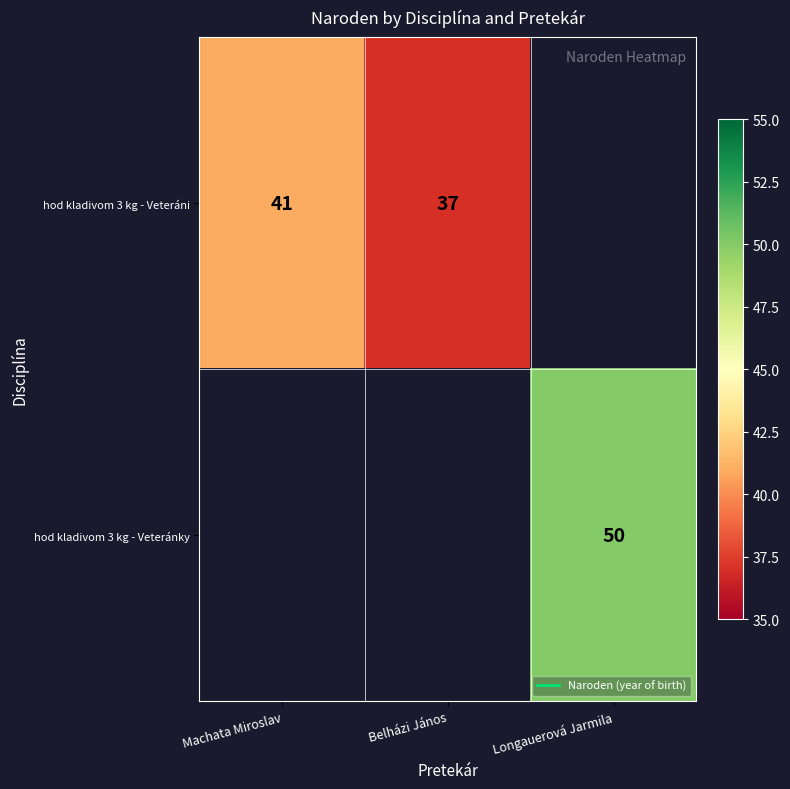

How many values in hod kladivom 3 kg - Veteráni are above zero?

2